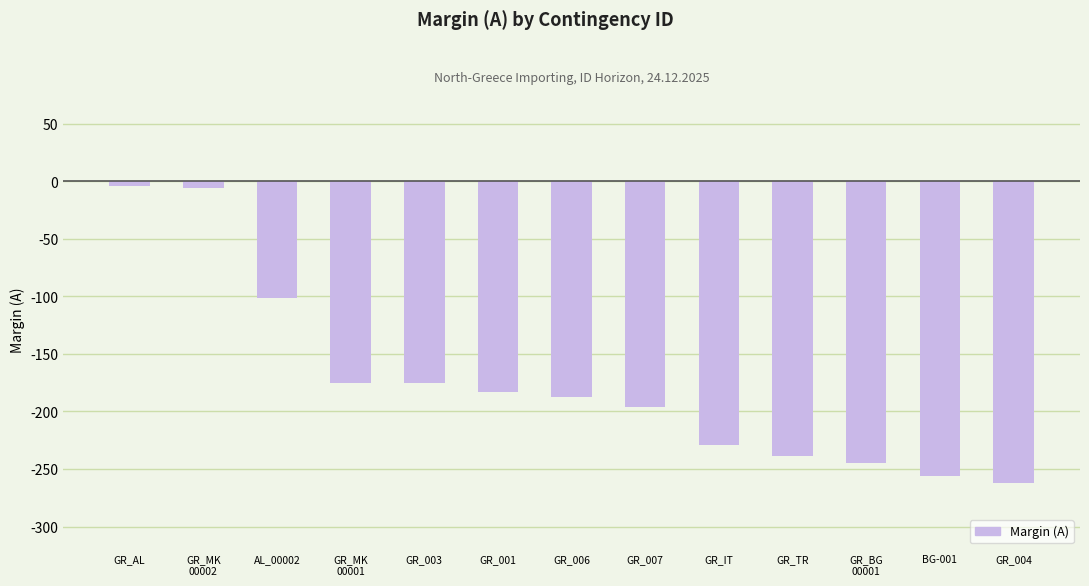

What is the sum of the values at GR_AL and GR_007?

-200